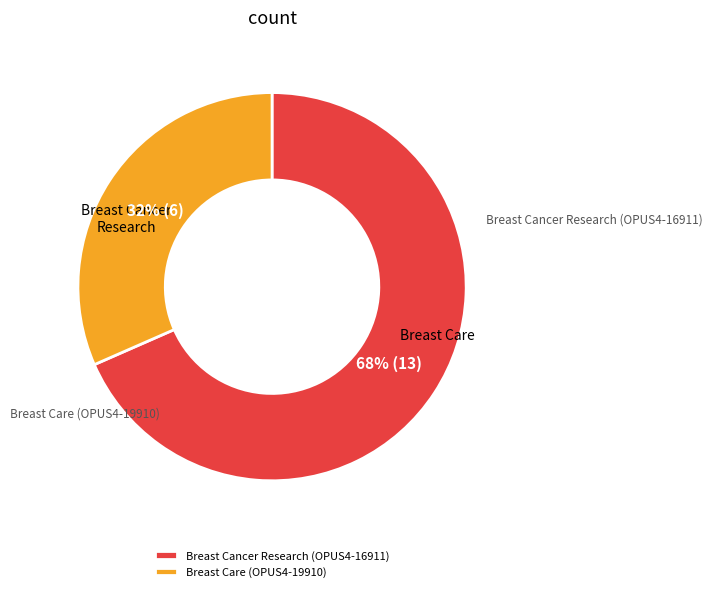

What percentage is the Breast Cancer Research (OPUS4-16911) slice, to the nearest percent?

68%